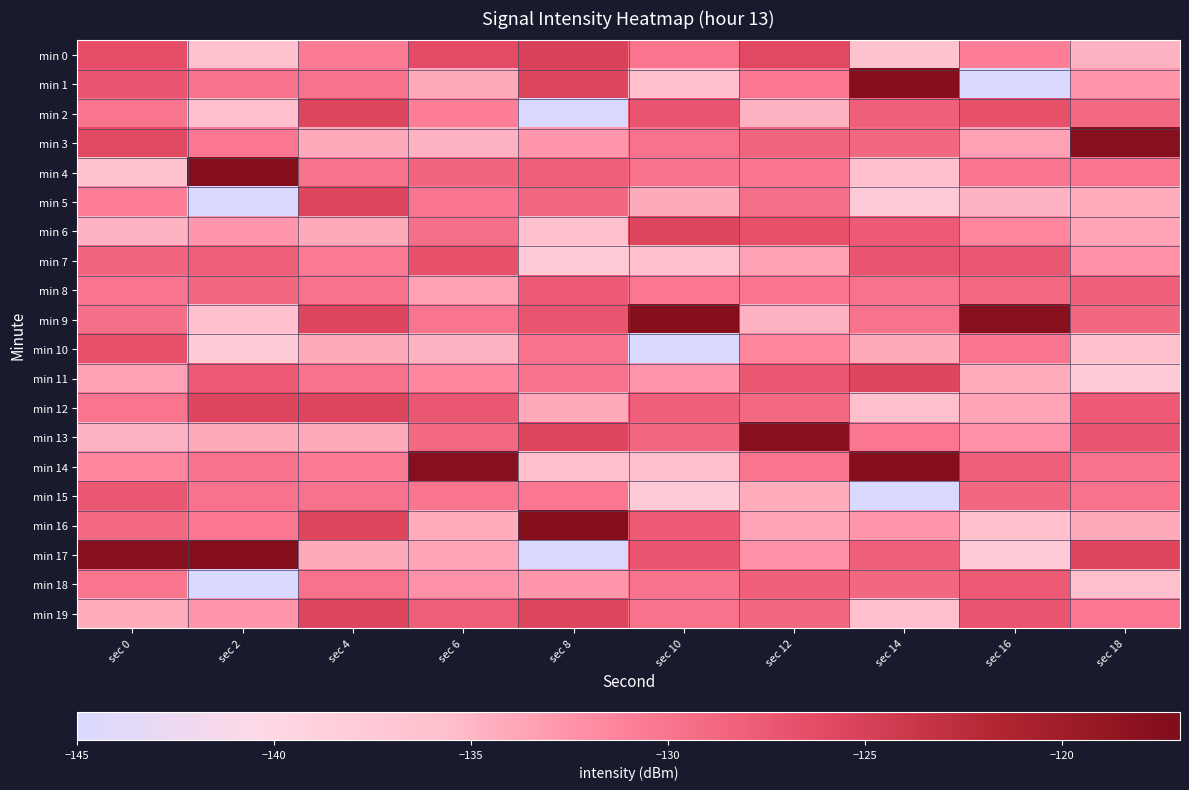

How many distinct data groups are displayed?

20